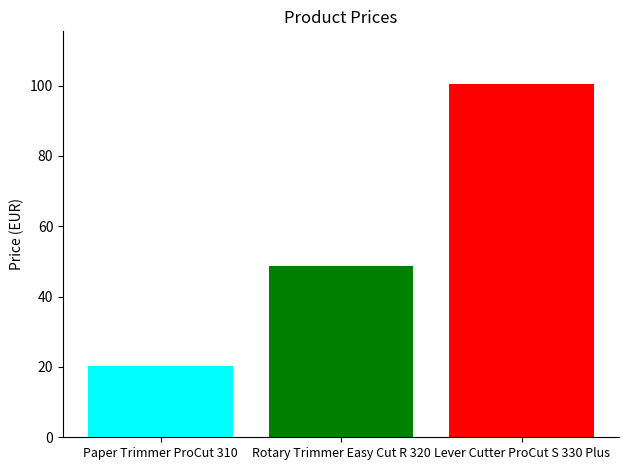

What is the maximum value shown in the chart?

100.4